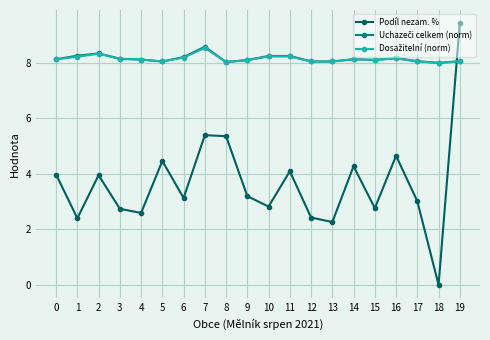

Where is the first local minimum for Podíl nezam. %?

1